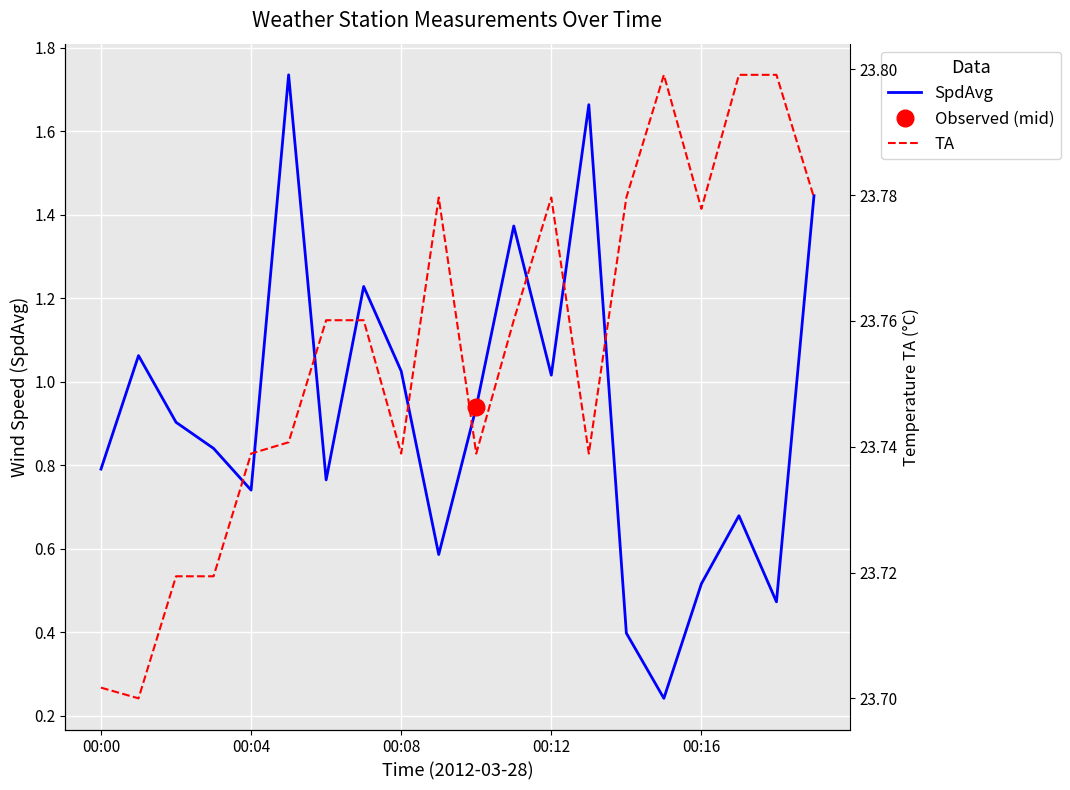

What is the difference between the maximum and minimum values in the TA series?

0.1